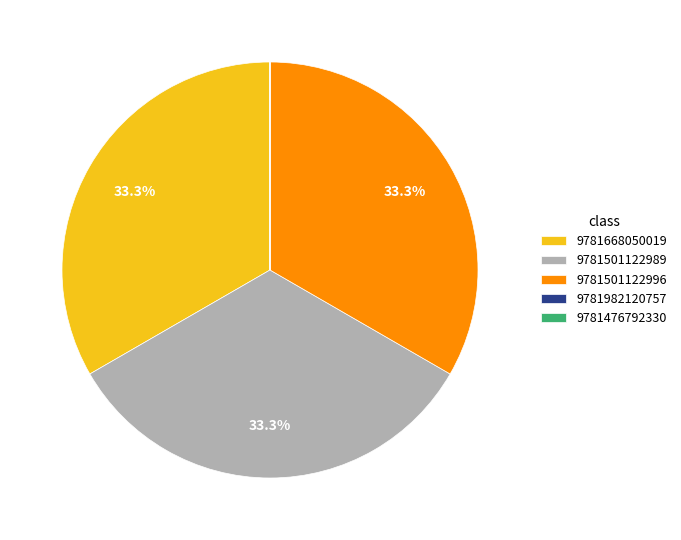

Does 9781668050019 account for over 50% of the chart?

No